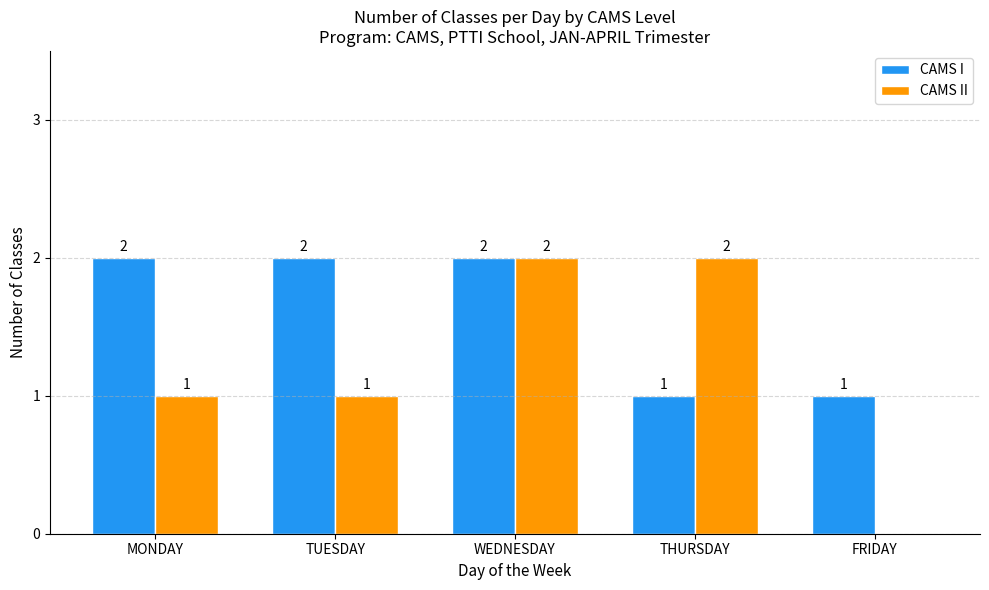

How many CAMS II values are between 1 and 2?

4